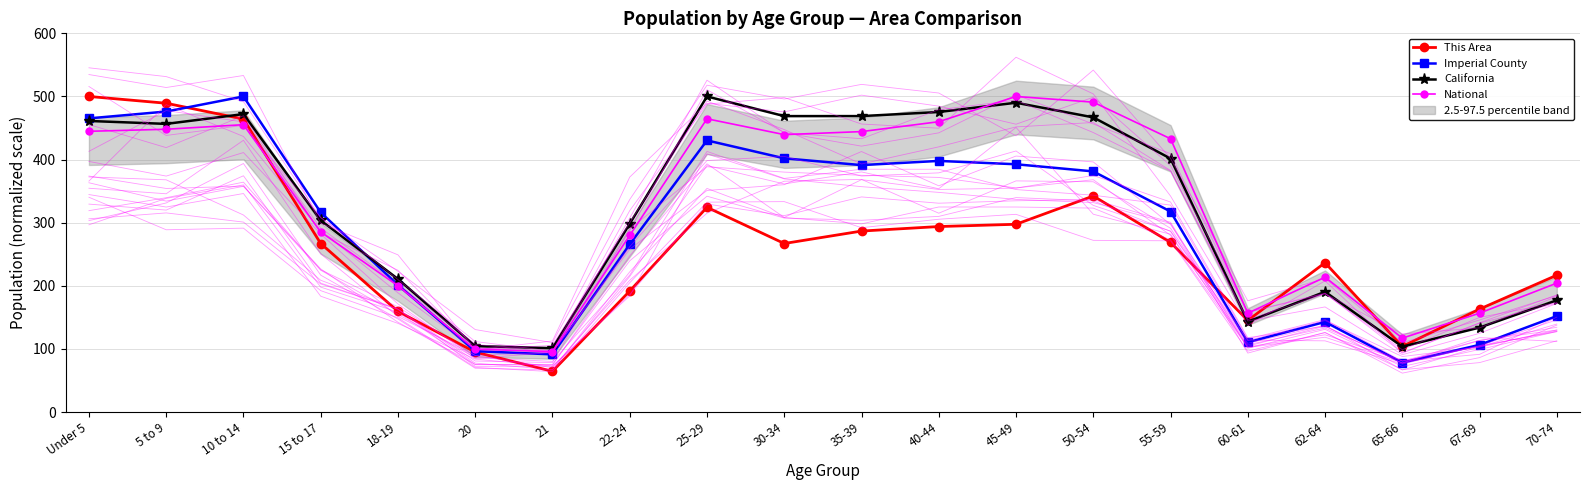

Where is Imperial County nearest to the value 289?

22-24